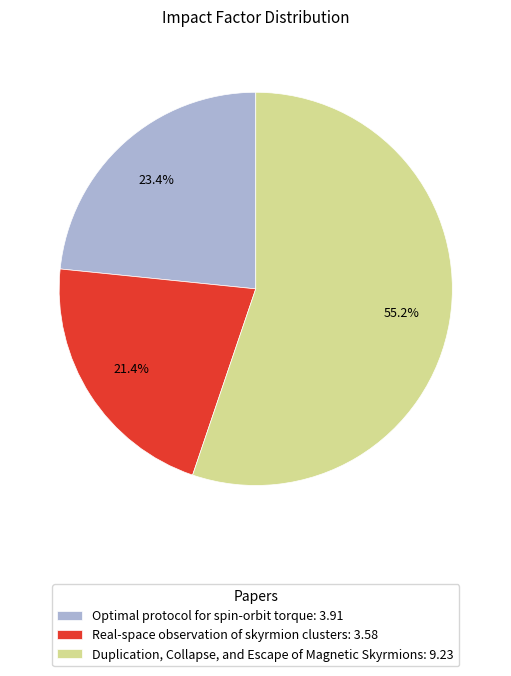

True or false: Duplication, Collapse, and Escape of Magnetic Skyrmions accounts for 55% of the total.

True